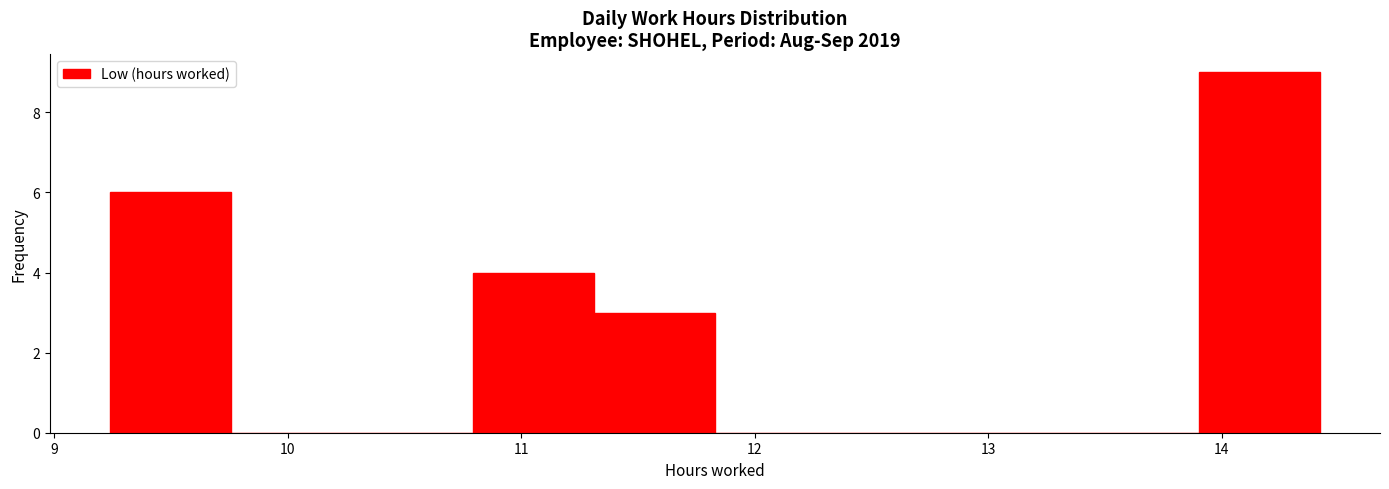

Reading left to right, transcribe this chart: for each bar, give the range it covers on the x-axis and its height. Neither the bar edges nor the heights are printed on the chart, so give them approximately, as read against the axes.

9.2 to 9.8: 6
9.8 to 10.3: 0
10.3 to 10.8: 0
10.8 to 11.3: 4
11.3 to 11.8: 3
11.8 to 12.3: 0
12.3 to 12.9: 0
12.9 to 13.4: 0
13.4 to 13.9: 0
13.9 to 14.4: 9